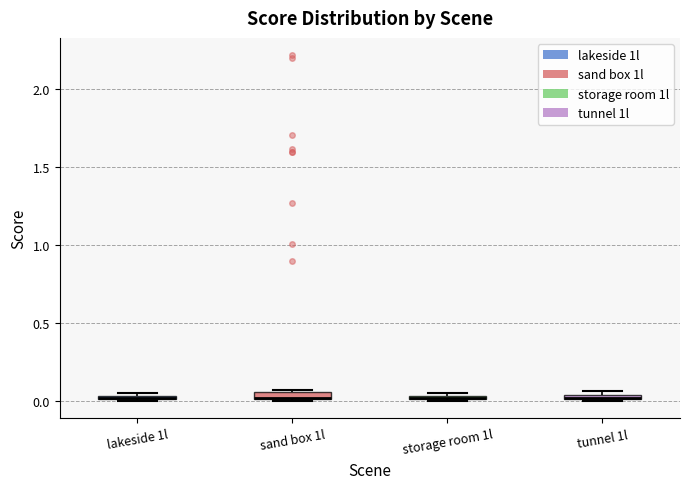

Where is the lower edge of the box for sand box 1l on the y-axis? The values are not printed on the chart, so give them approximately, as read against the axis.

0.00